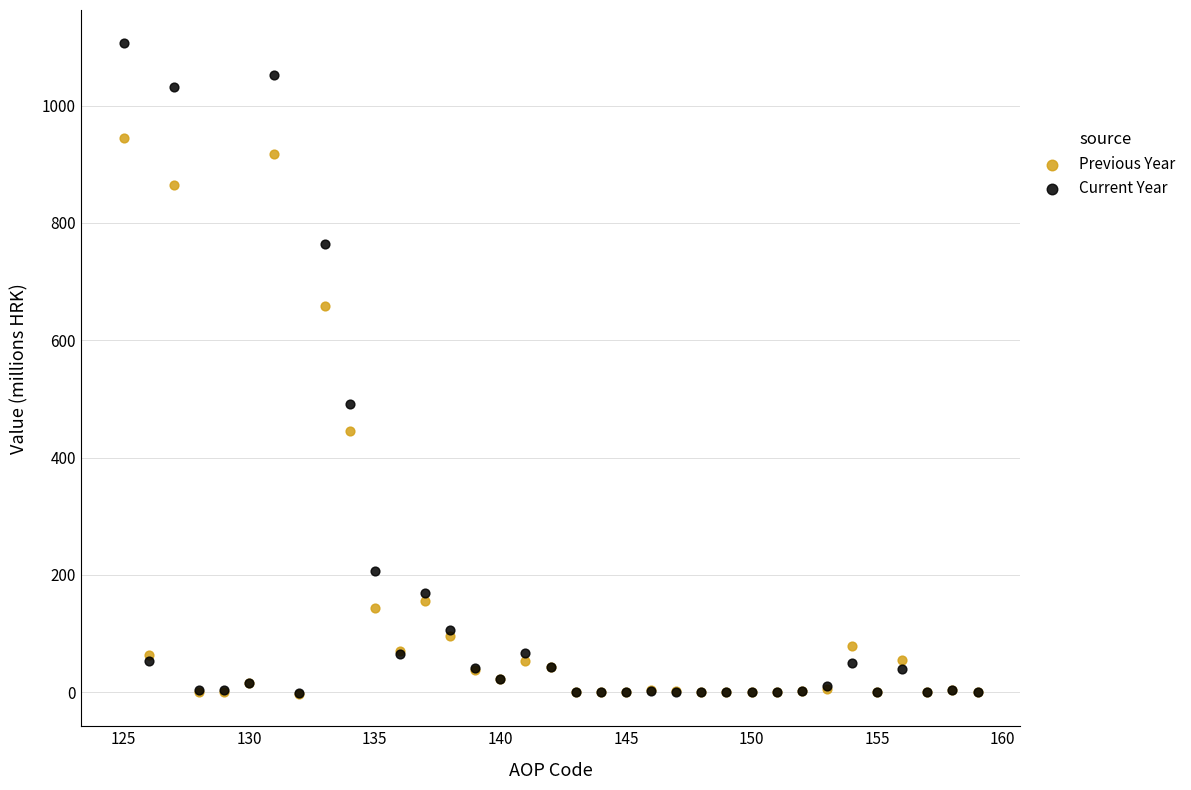

What are all the series names shown in the legend?

Previous Year, Current Year